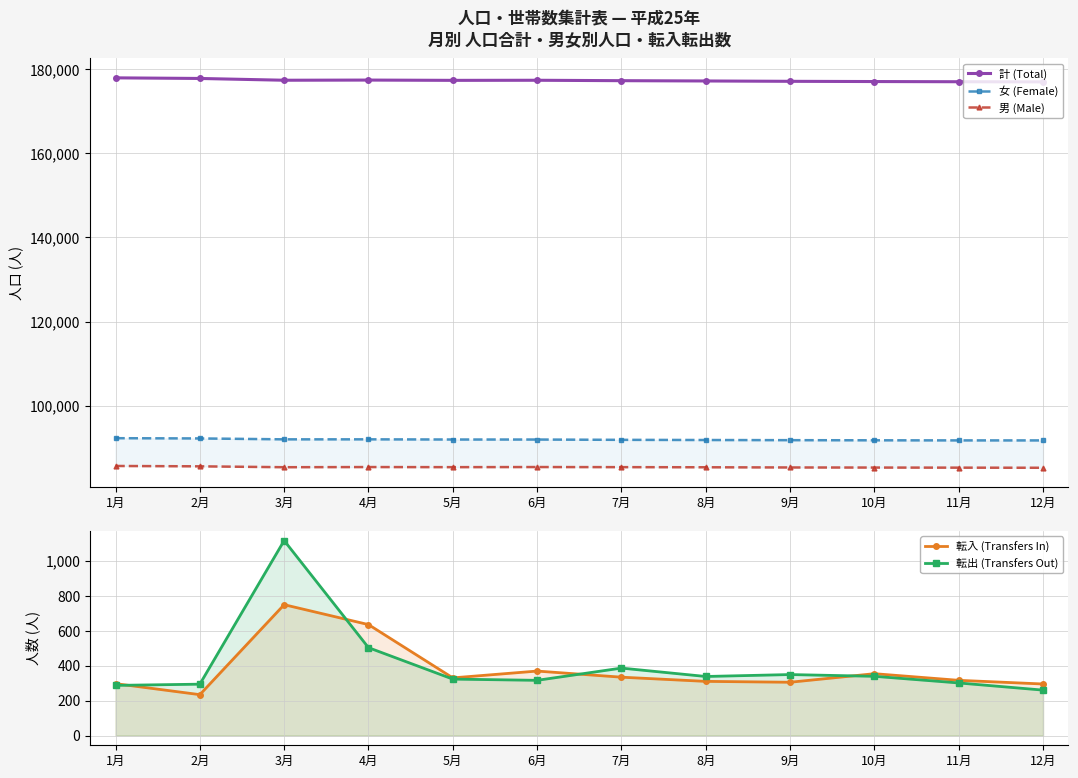

What is the label of the 10th point from the right?

3月